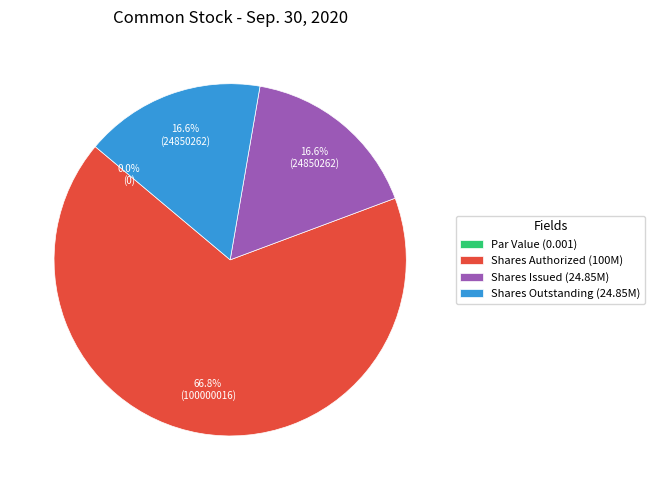

To the nearest percent, what is the difference between the largest and smallest slice percentages?

67%